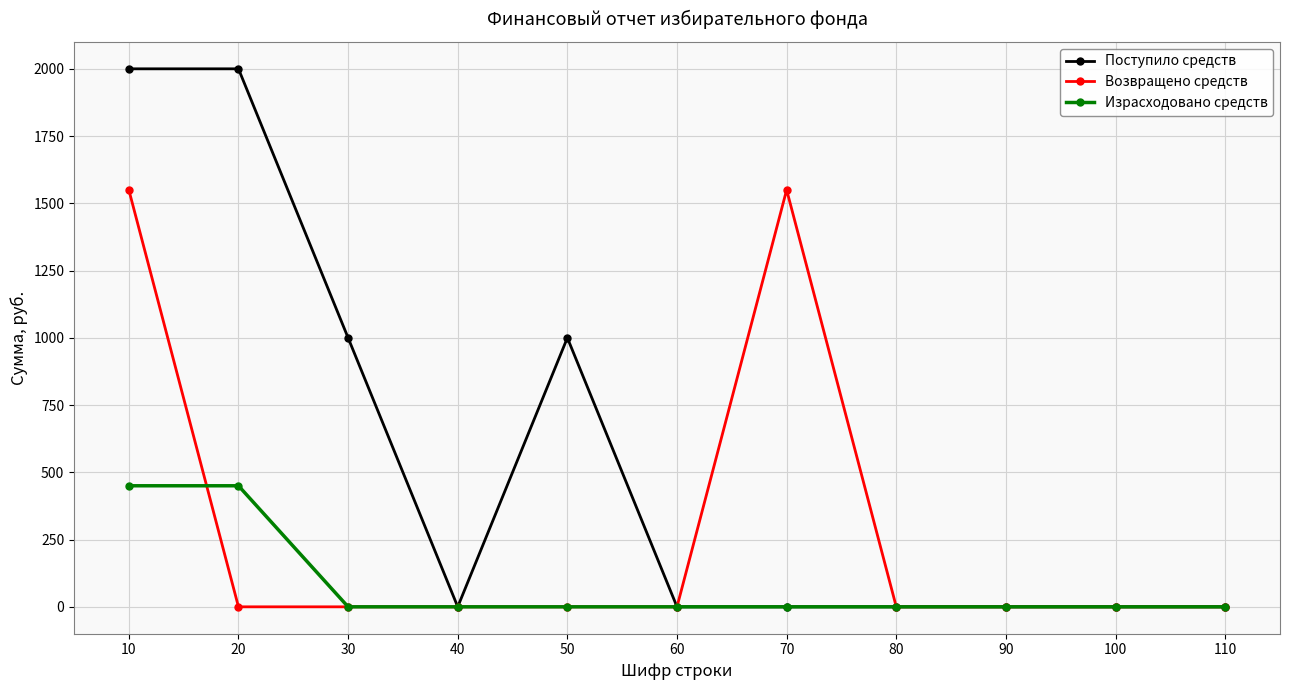

Rank the series by their maximum value, from highest to lowest.

Поступило средств, Возвращено средств, Израсходовано средств